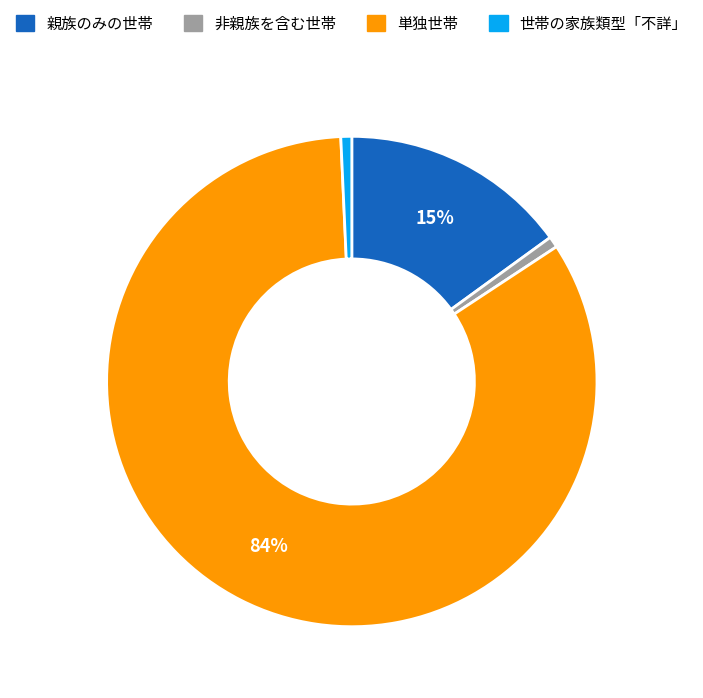

Which category accounts for the majority?

単独世帯